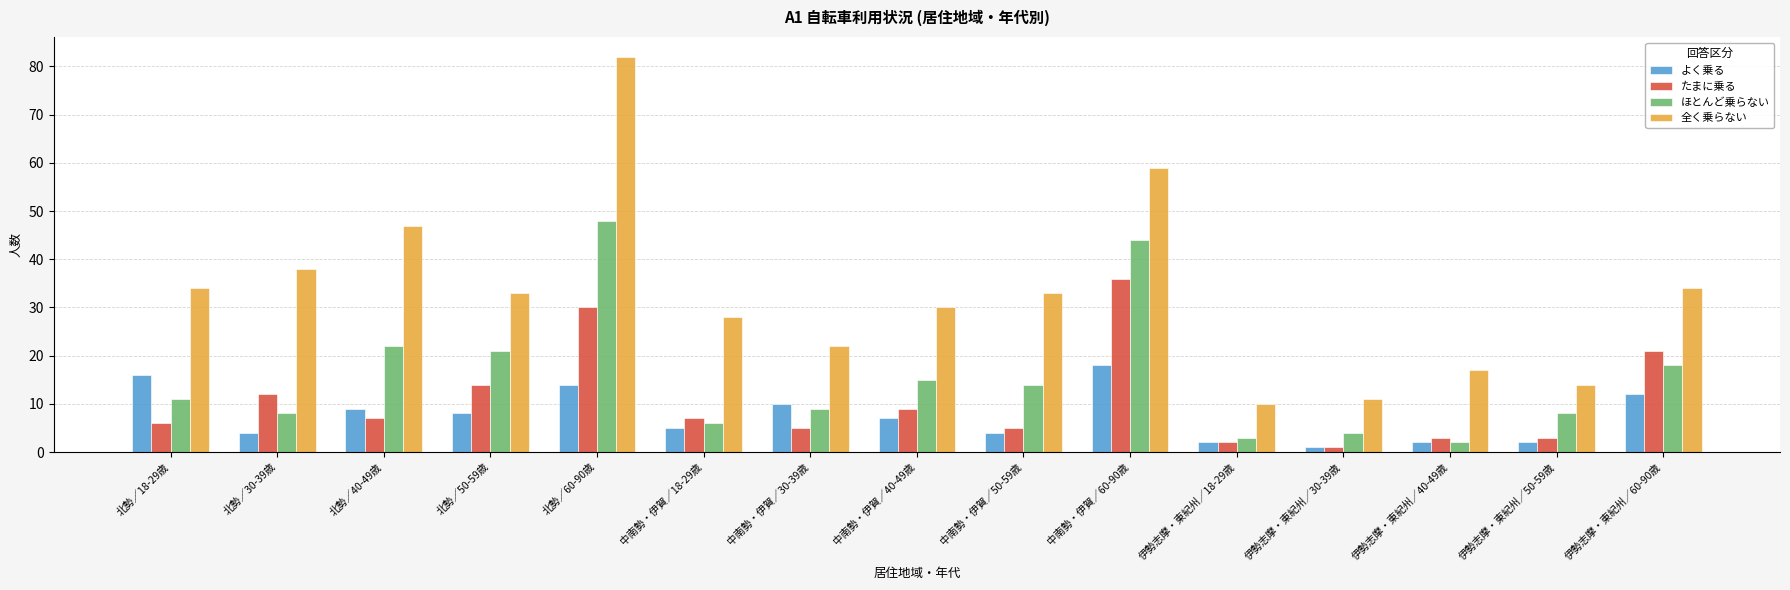

How many data points does each series have?

15